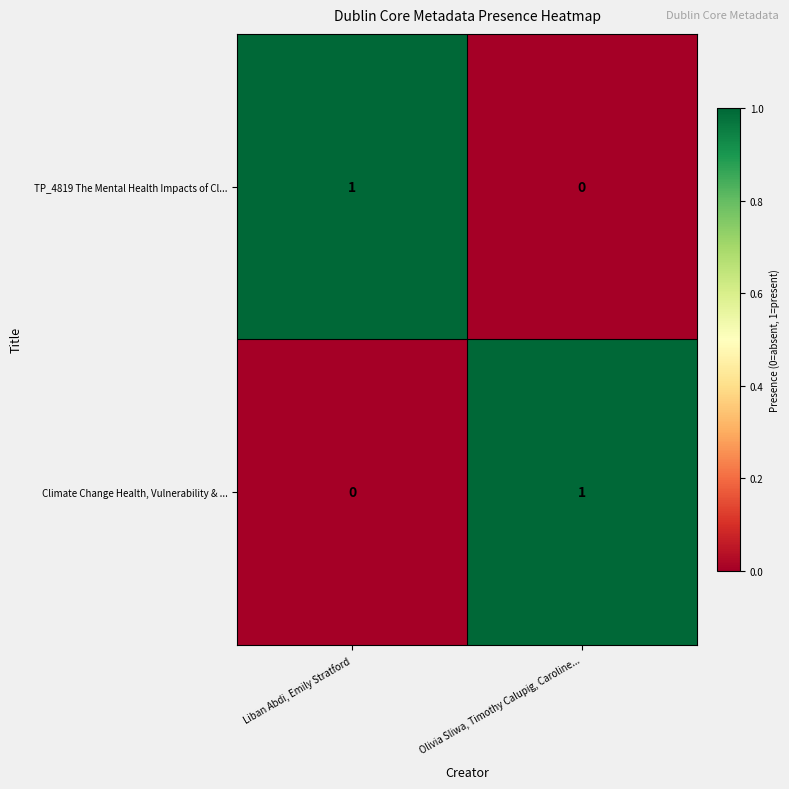

At how many categories does at least one series exceed 0?

2